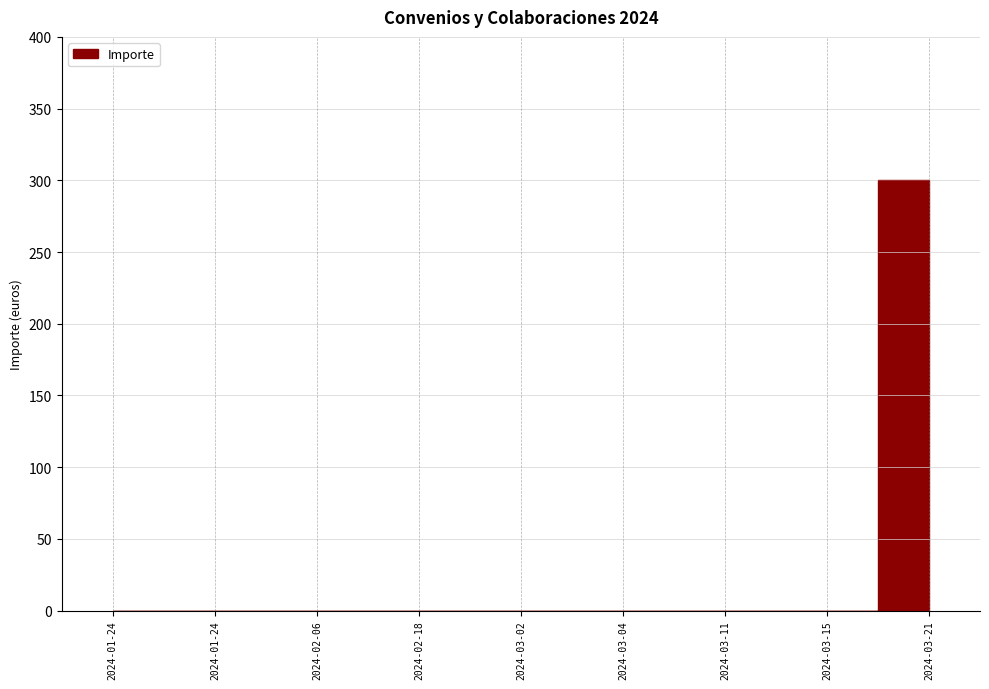

Reading left to right, transcribe all the data shown in this chart.

2024-01-24=0	2024-01-24=0	2024-02-06=0	2024-02-18=0	2024-03-02=0	2024-03-04=0	2024-03-11=0	2024-03-15=0	2024-03-21=300